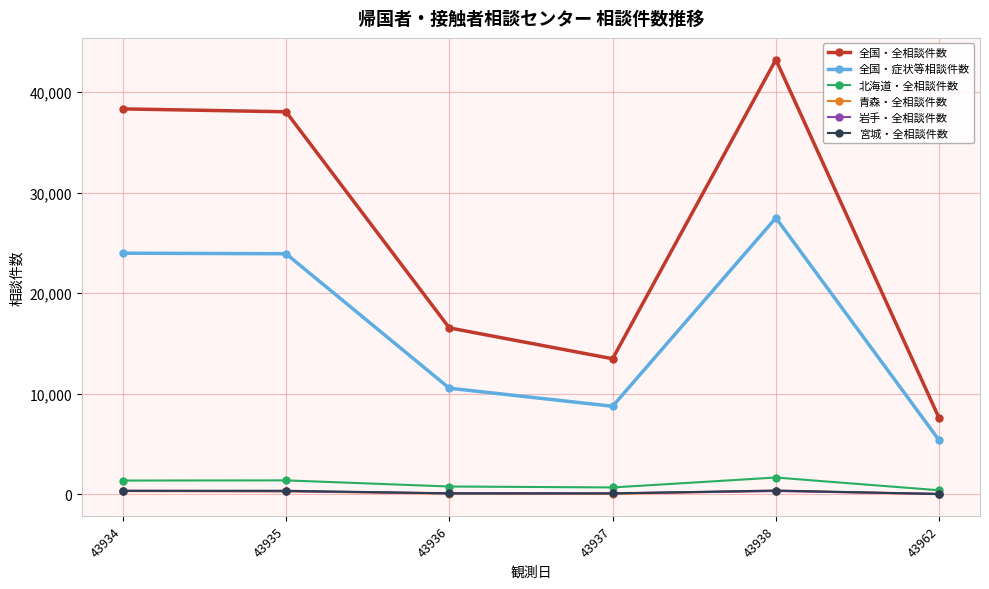

True or false: 宮城・全相談件数 has more than 2 interior local peaks.

False